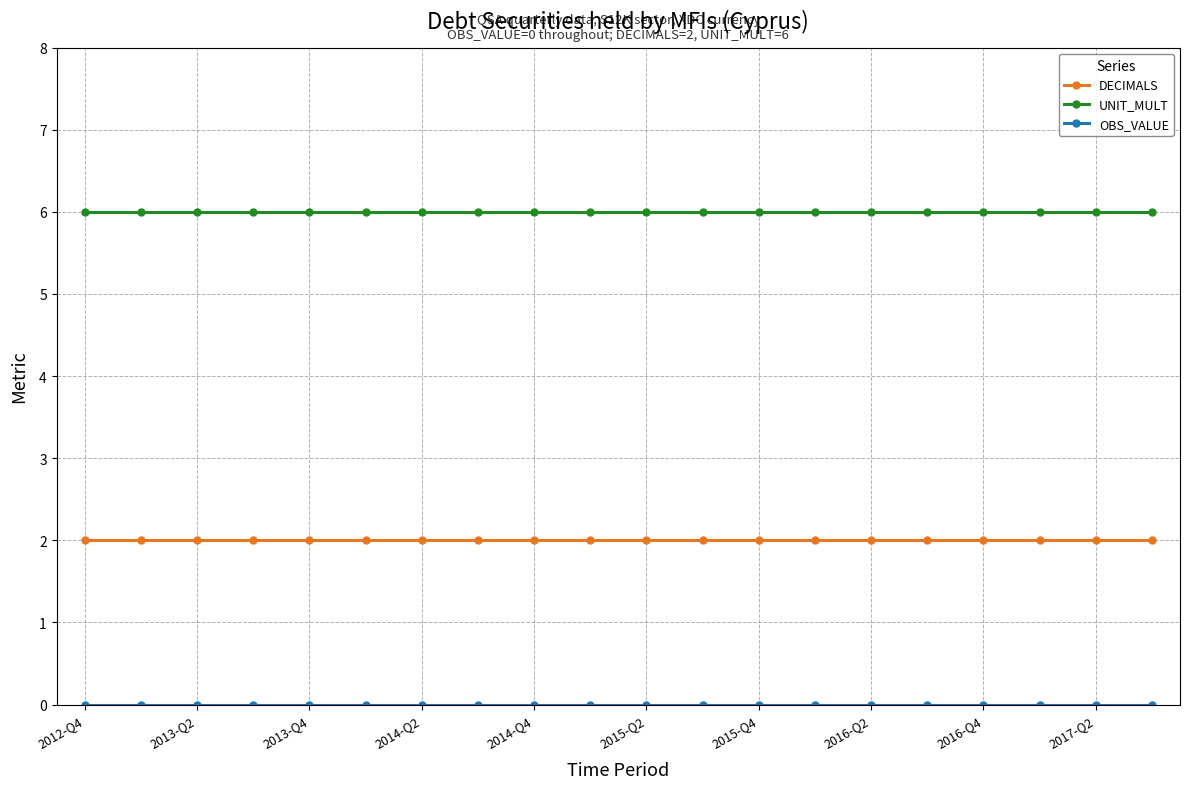

What is the value of the DECIMALS point at the 10th from the left?

2